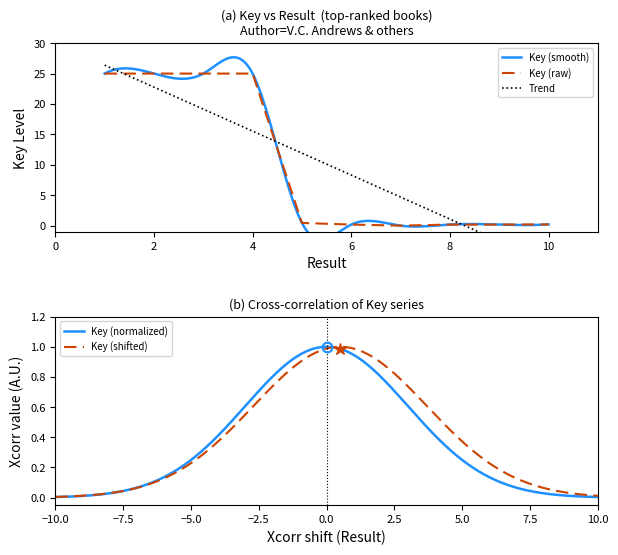

Read the value at 9.

0.2